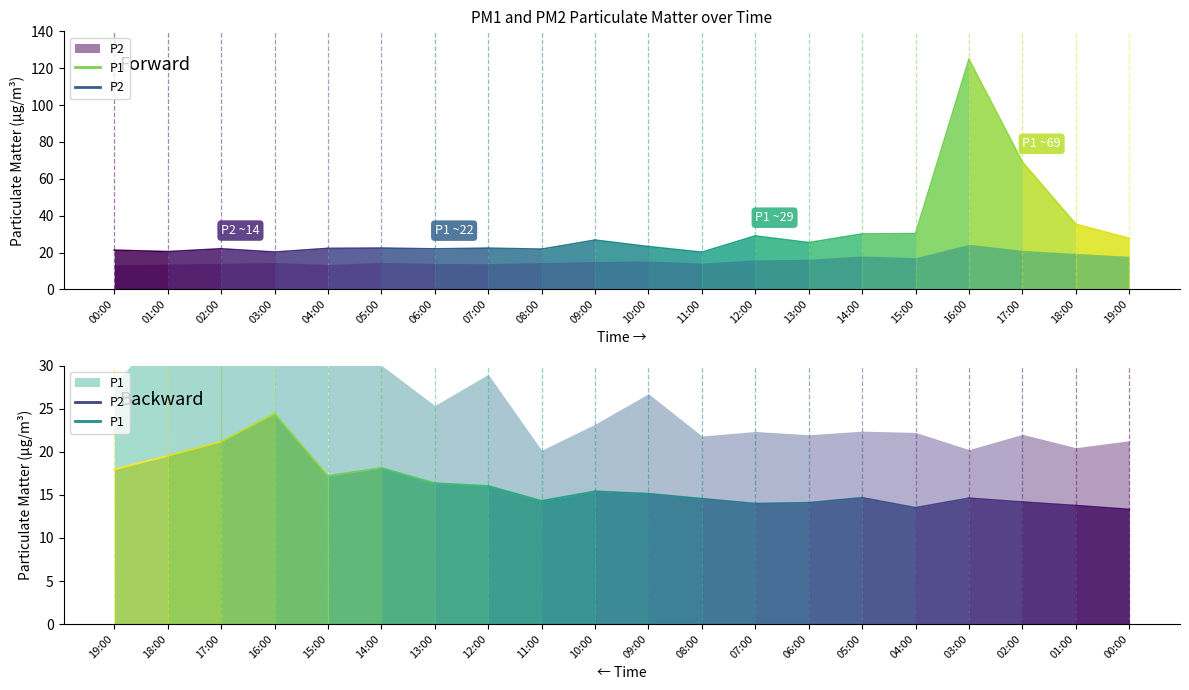

Rank the series by their average value, from highest to lowest.

P1, P2